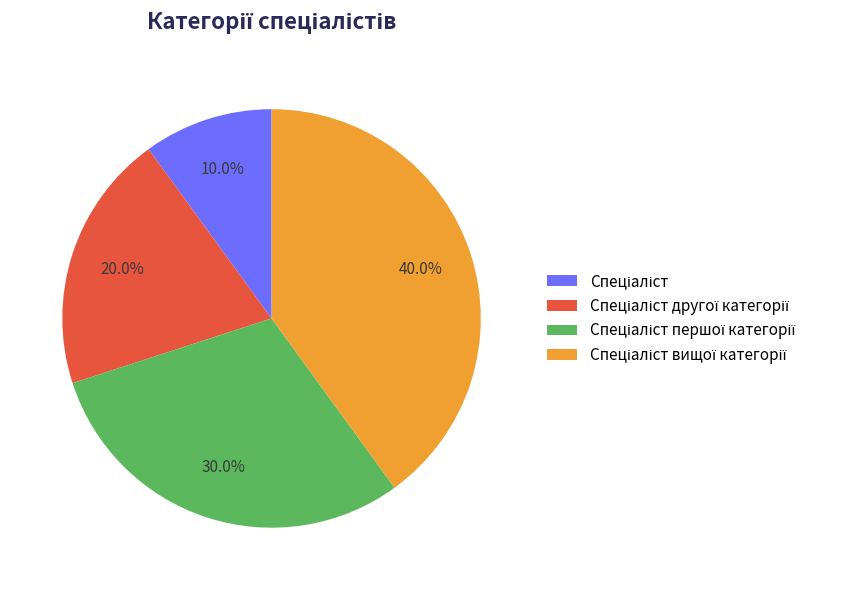

Is there a majority slice in this chart?

No